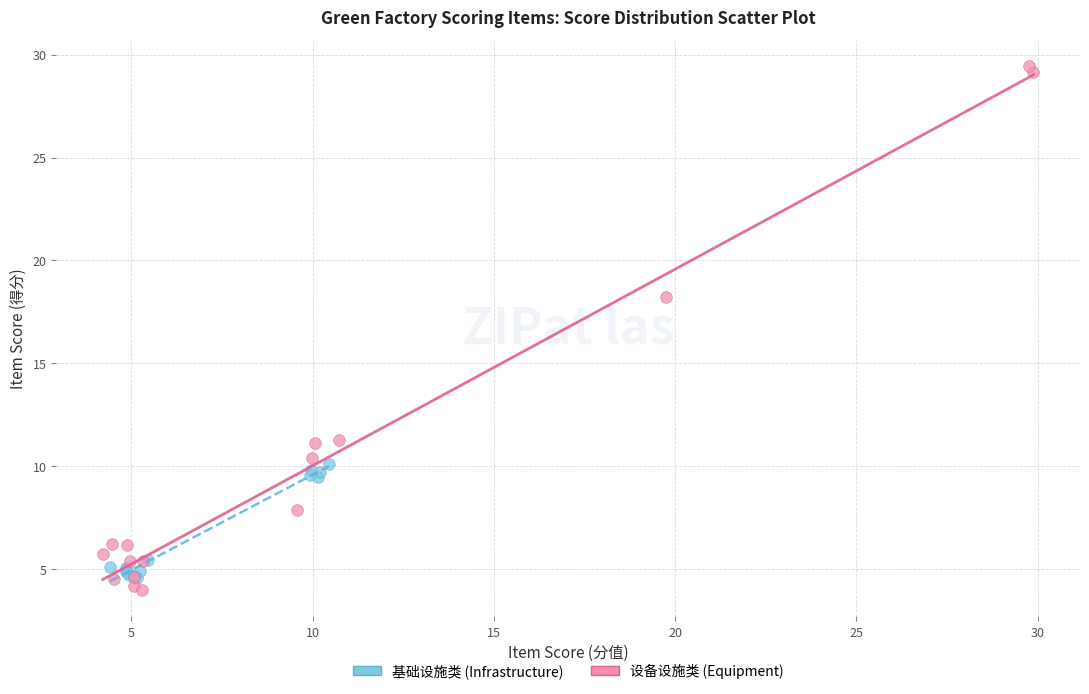

Which series reaches the maximum Y coordinate?

设备设施类 (Equipment)